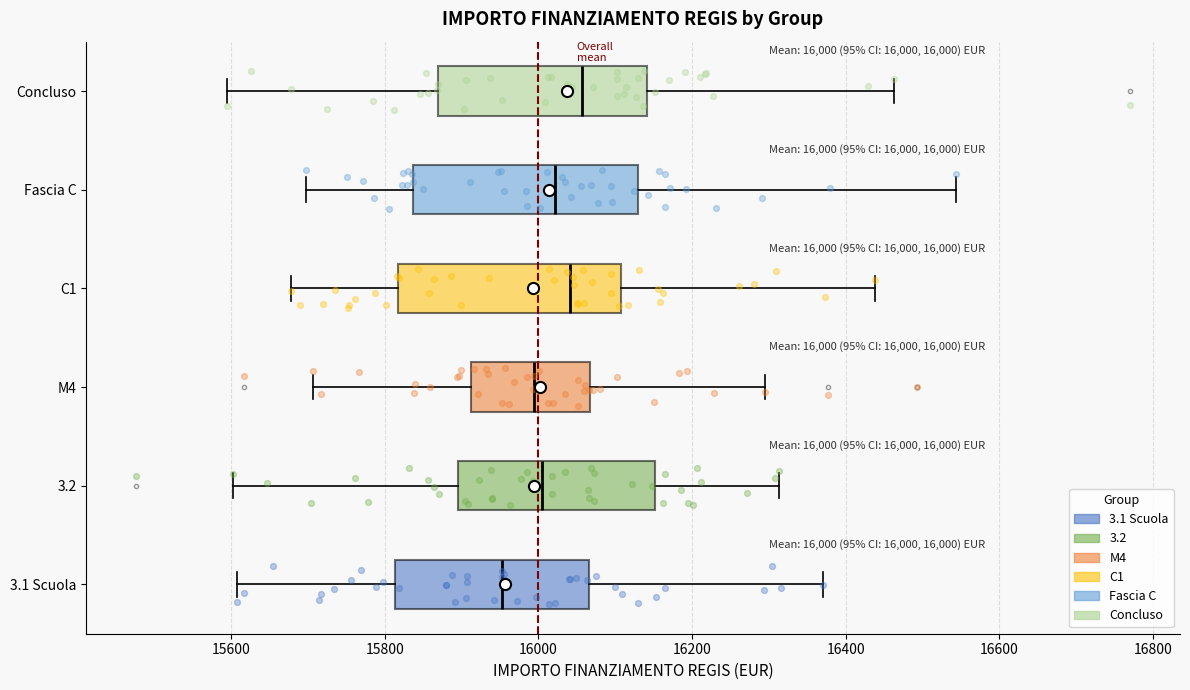

Which box has the furthest to the left median line?

3.1 Scuola